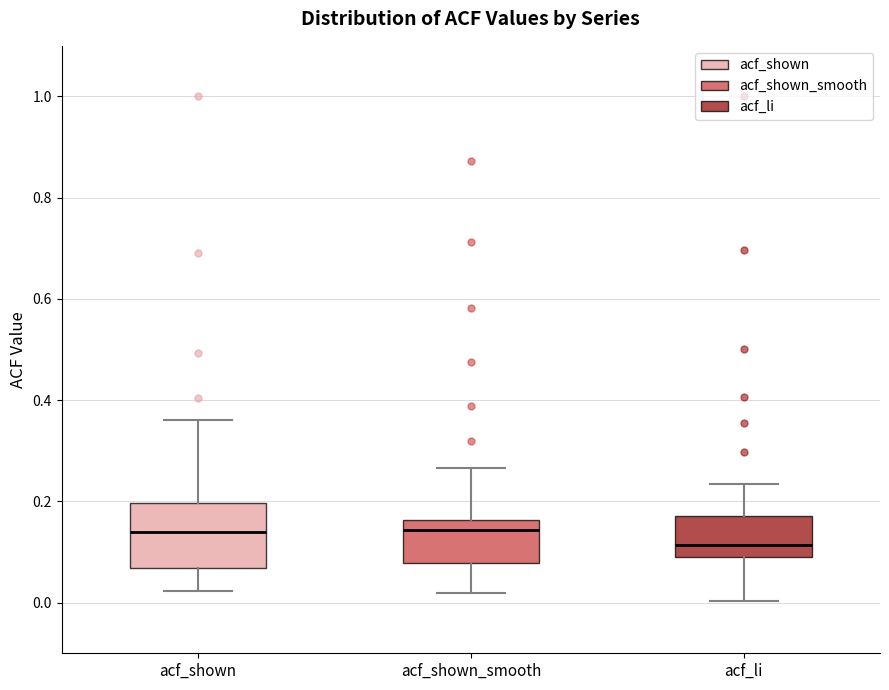

Comparing the boxes themselves (not the whiskers), which one is the tallest?

acf_shown